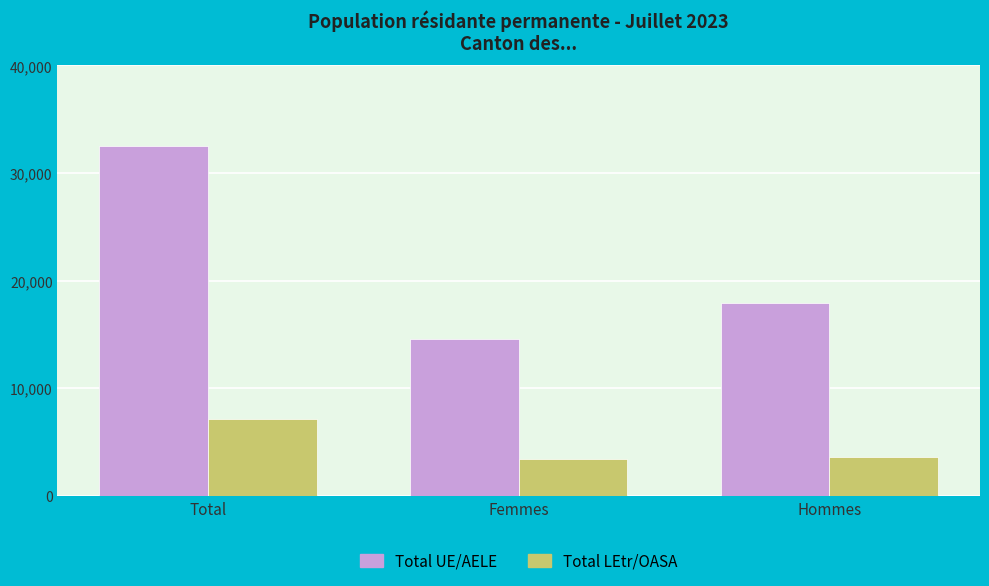

Reading right to left, list all the values displayed in this chart.

Total UE/AELE: Hommes=17909	Femmes=14602	Total=32511
Total LEtr/OASA: Hommes=3668	Femmes=3459	Total=7127